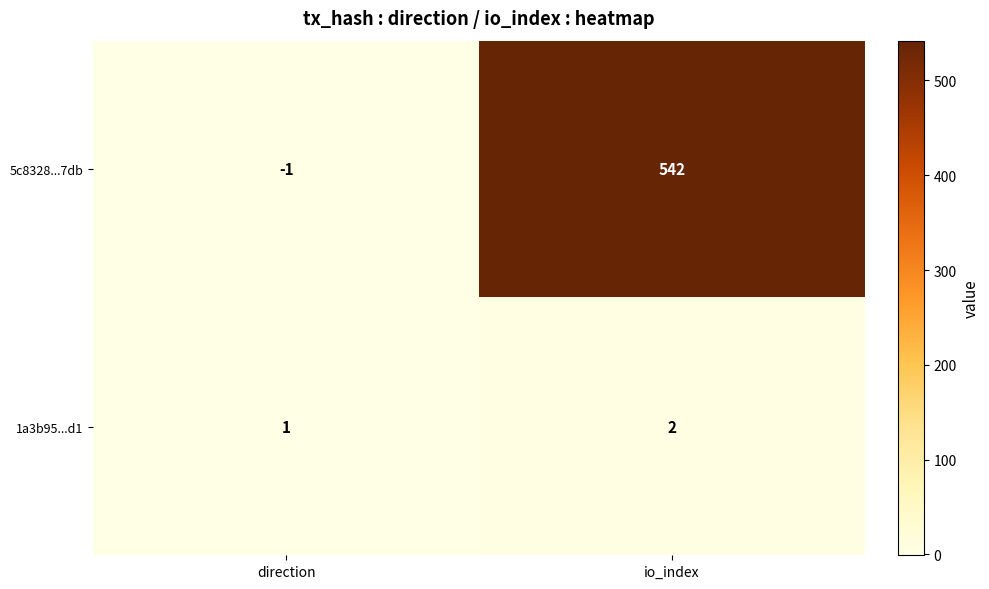

Is the value of 1a3b95...d1 at io_index greater than the value of 5c8328...7db at io_index?

No